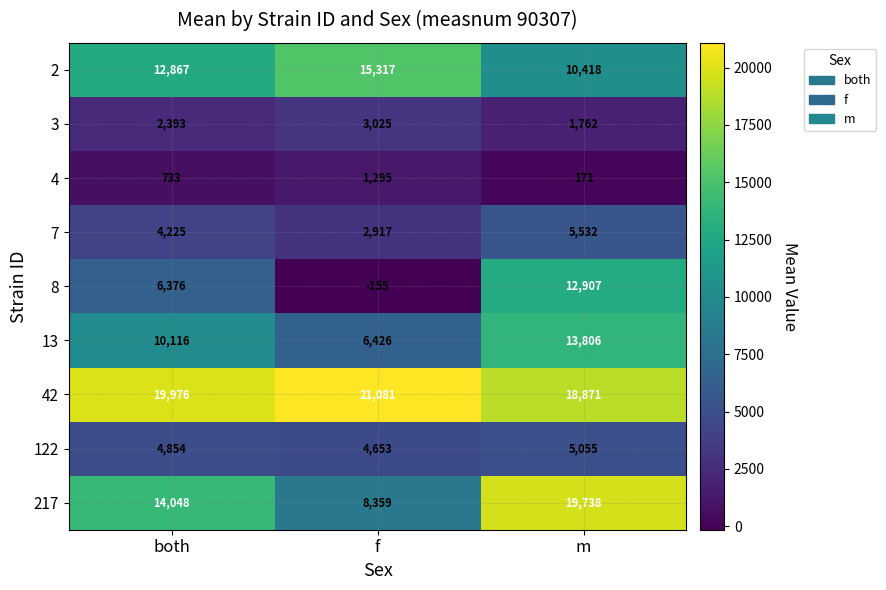

What is the spread (max minus min) of values at m?

19567